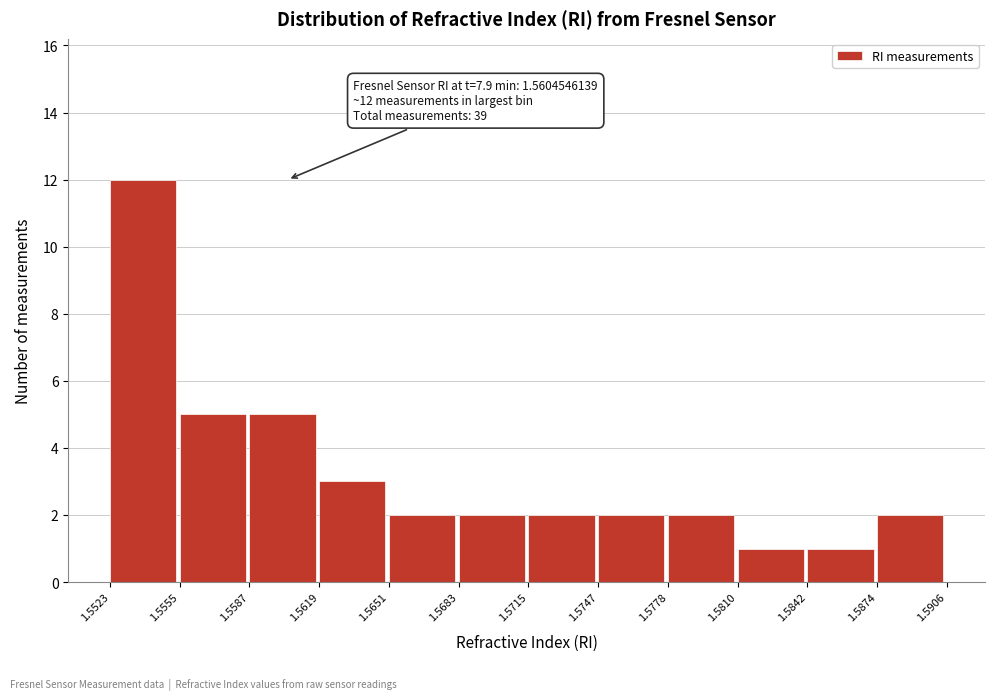

Over which range of the x-axis is the bar tallest?

1.5523 to 1.5555